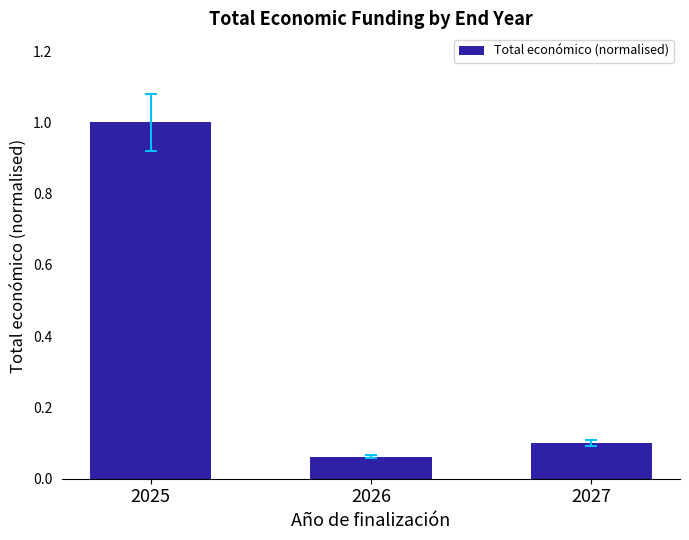

What is the change in value from 2025 to 2026?

-0.9